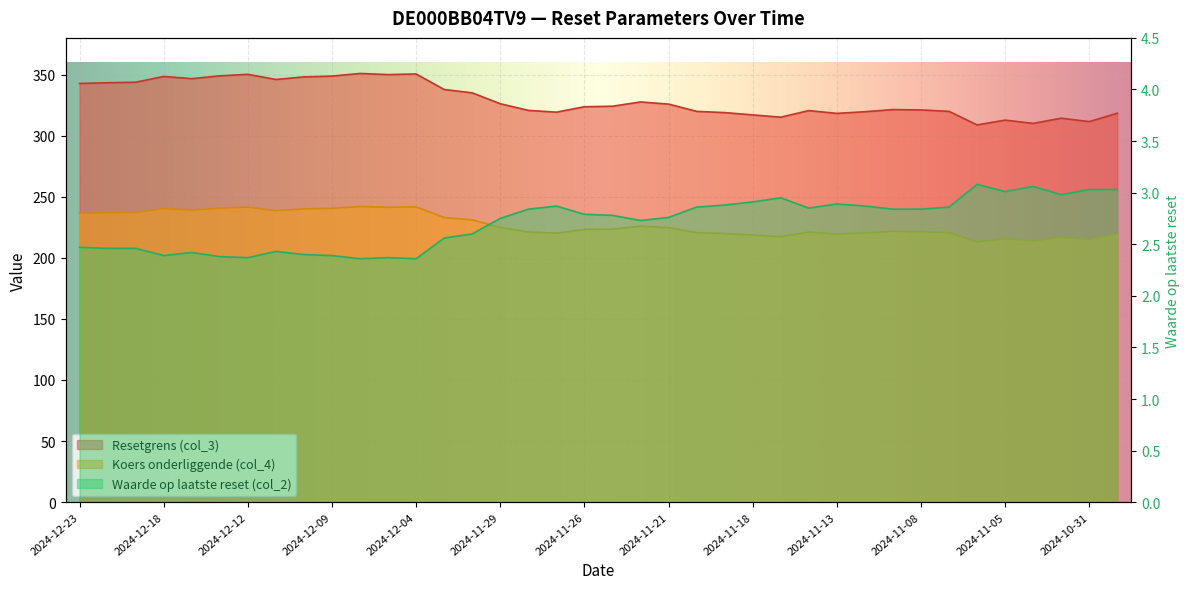

List the series in order of their overall mean, highest first.

Resetgrens (col_3), Koers onderliggende (col_4), Waarde op laatste reset (col_2)